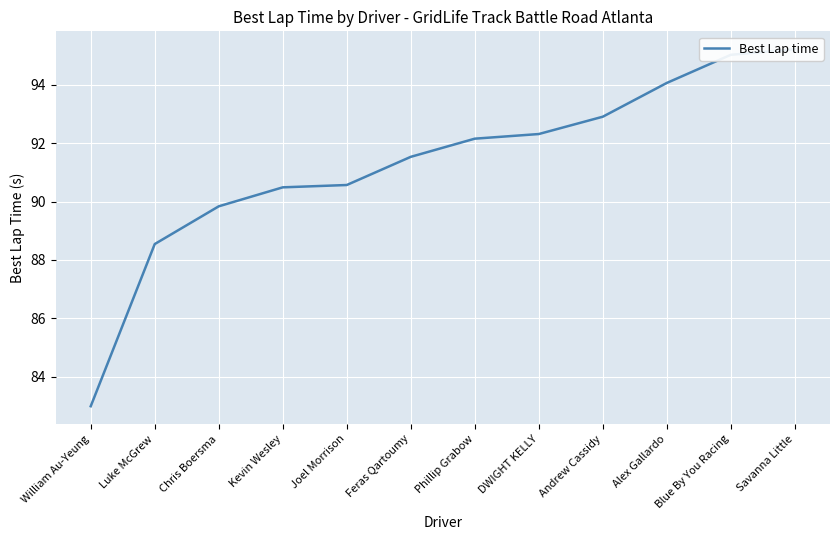

What position from the left is Blue By You Racing?

11